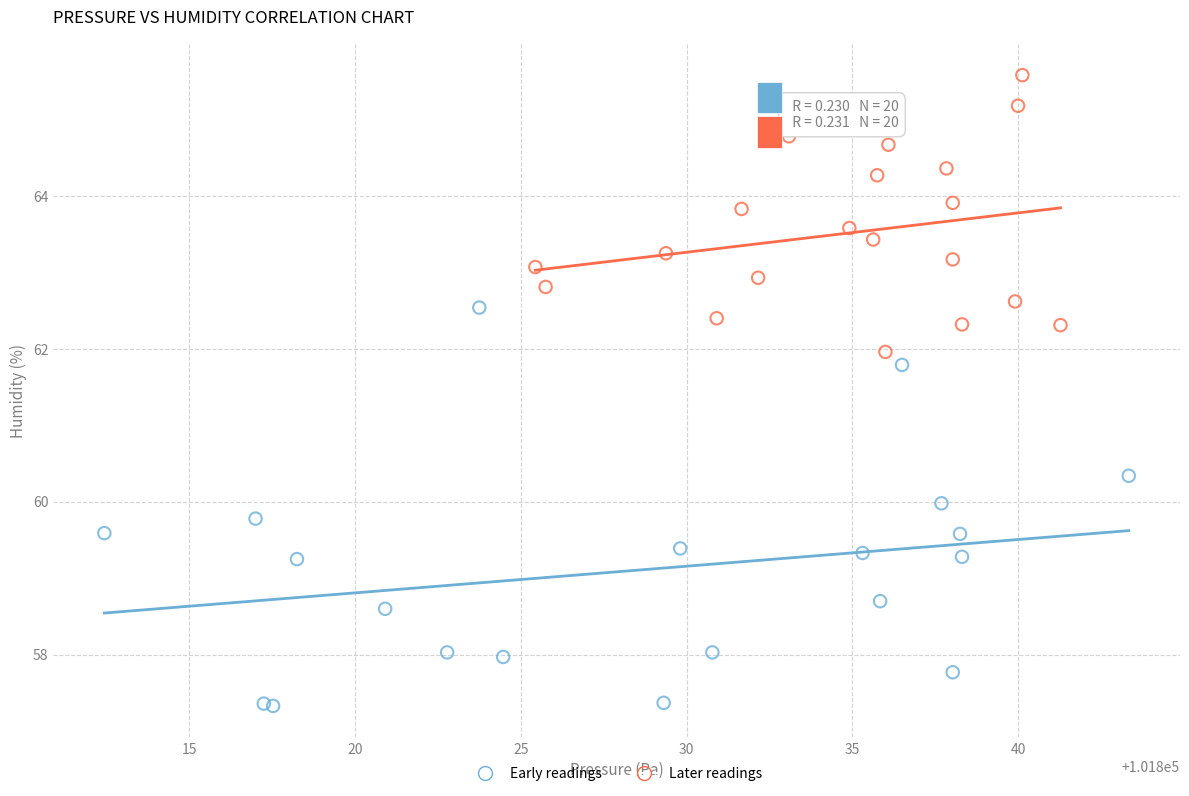

Which series contains the lowest Y value?

Early readings